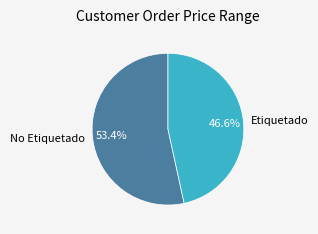

What is the total percentage of Etiquetado and No Etiquetado?

100.0%